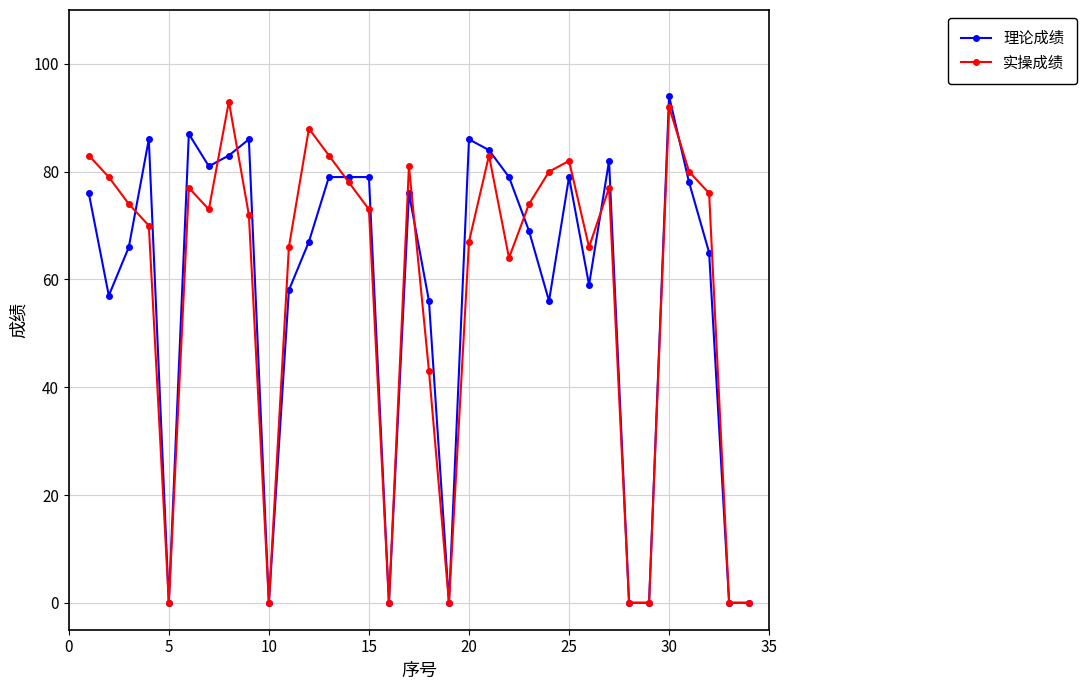

Is this an area chart (filled region under the line)?

No